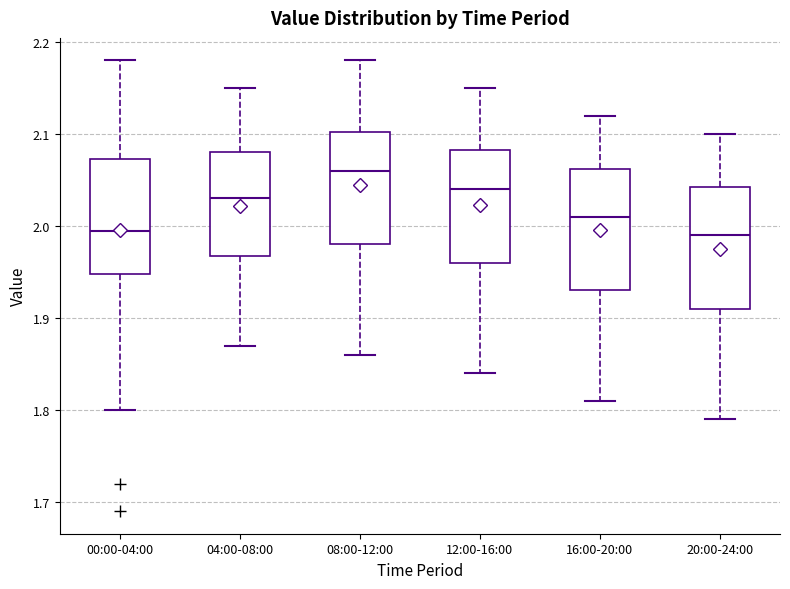

Where is the lower edge of the box for 04:00-08:00 on the y-axis? The values are not printed on the chart, so give them approximately, as read against the axis.

1.97